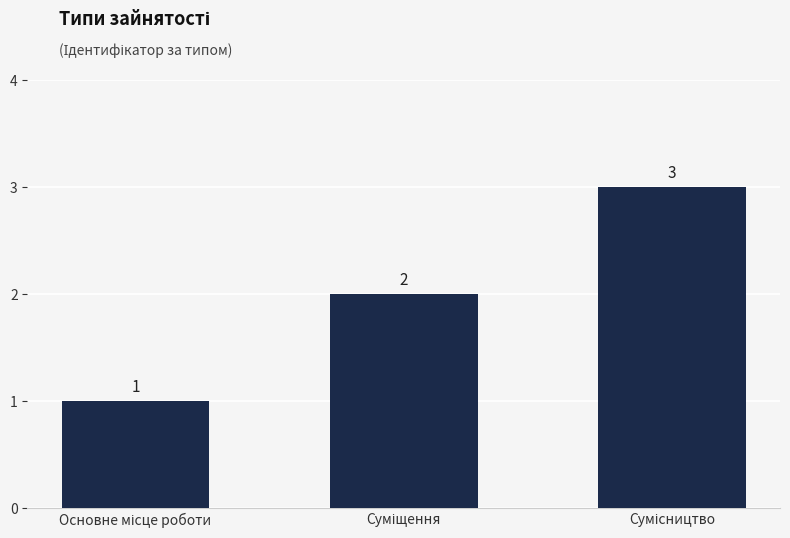

What is the greatest value displayed?

3